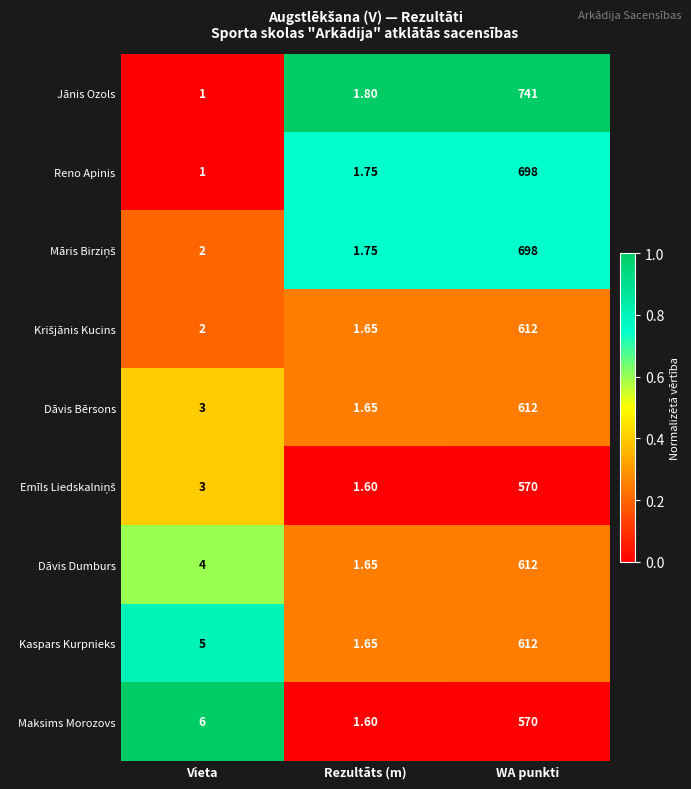

Where is Reno Apinis nearest to the value 349?

Rezultāts (m)